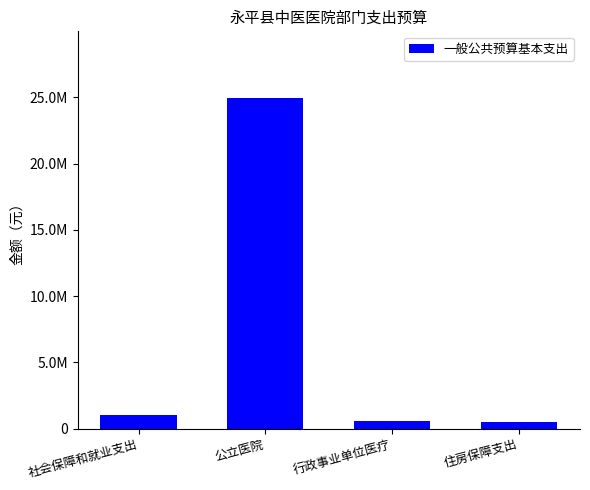

Which label corresponds to the smallest value in the chart?

住房保障支出